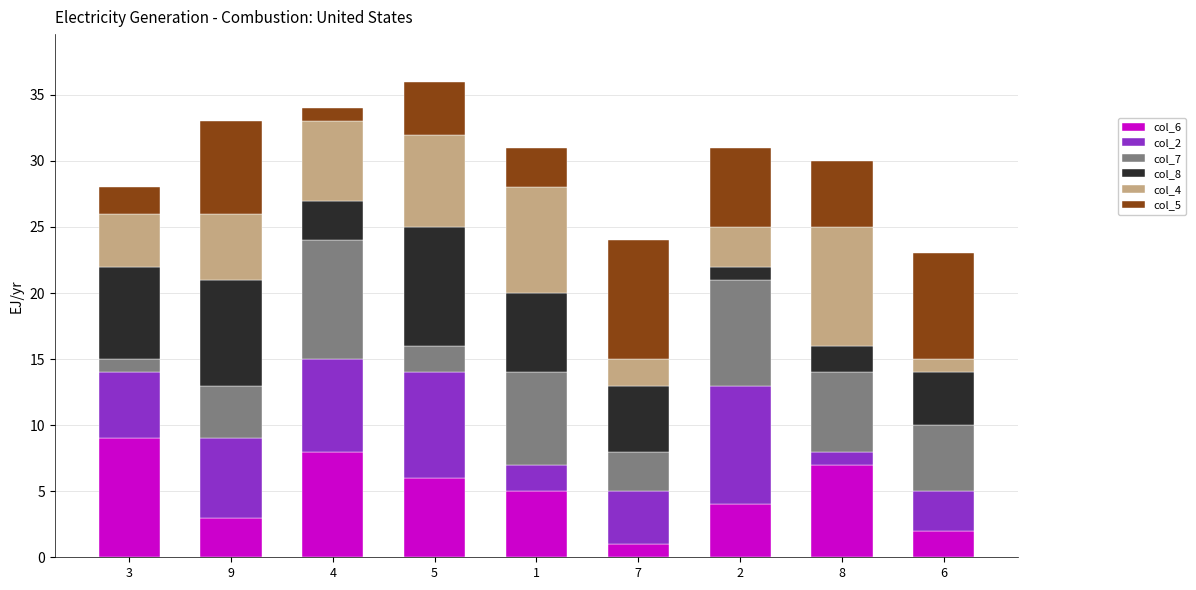

Is it true that col_6 equals 5 at 1?

True